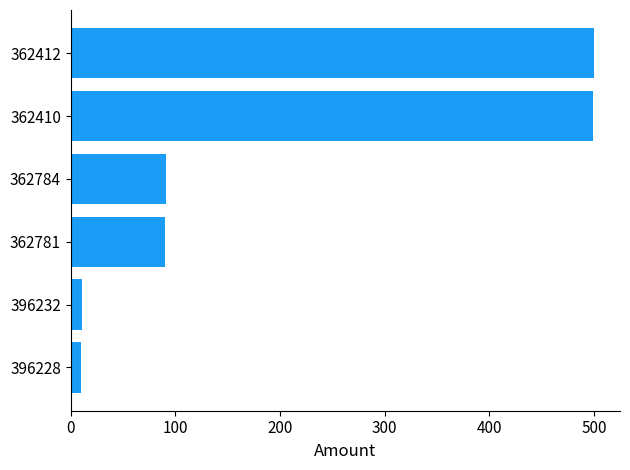

What is the average value?

200